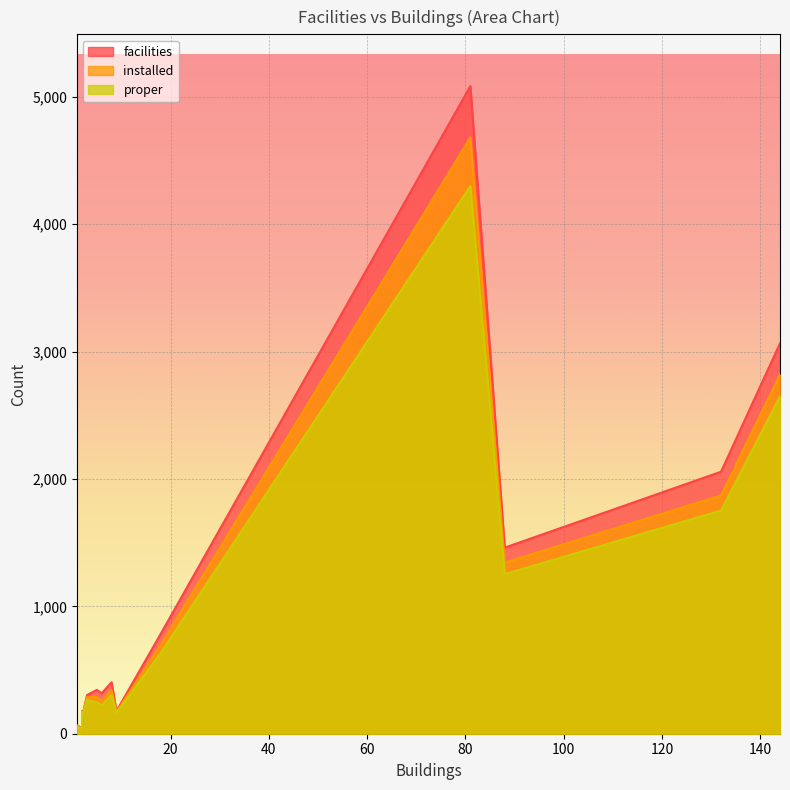

True or false: installed and proper intersect in this chart.

False